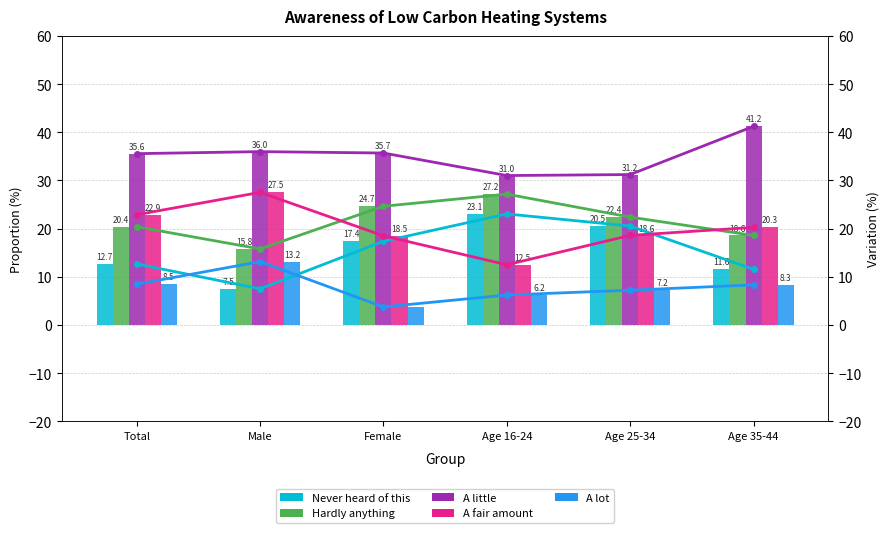

What is the difference between the maximum and minimum values in the Never heard of this series?

15.5